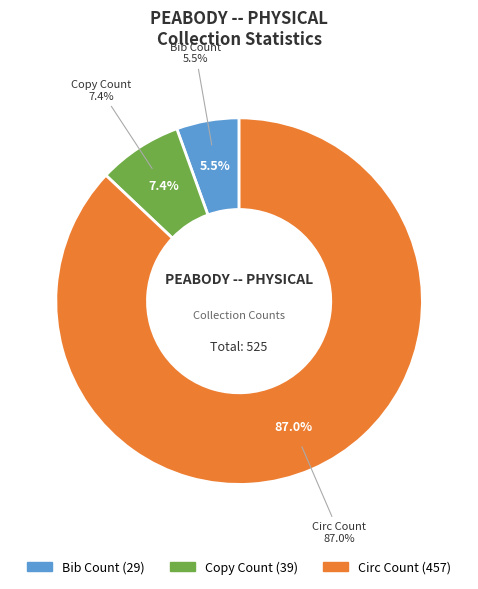

Between Circ Count and Copy Count, which is larger?

Circ Count